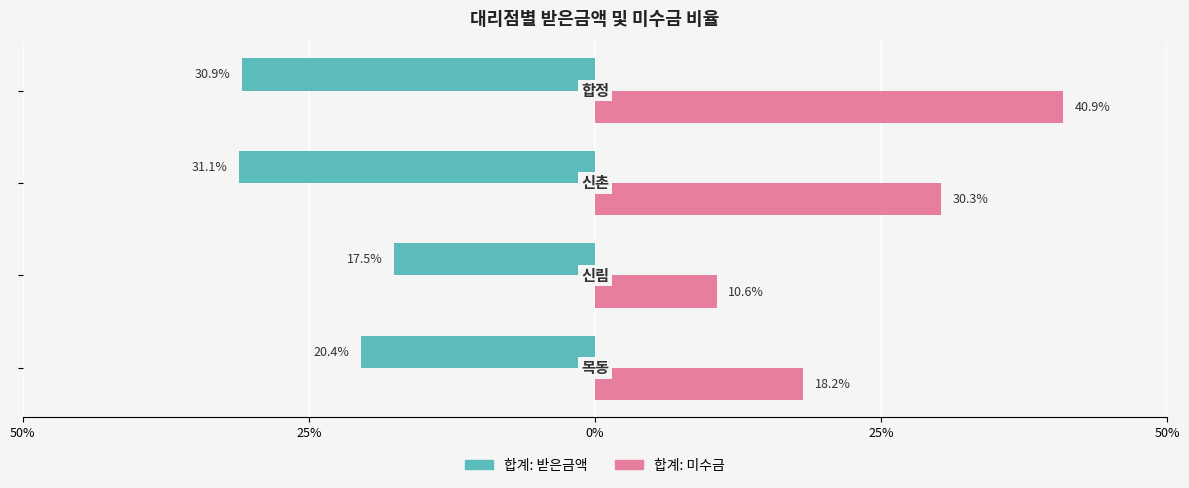

Which series has the largest total across all categories?

합계: 미수금